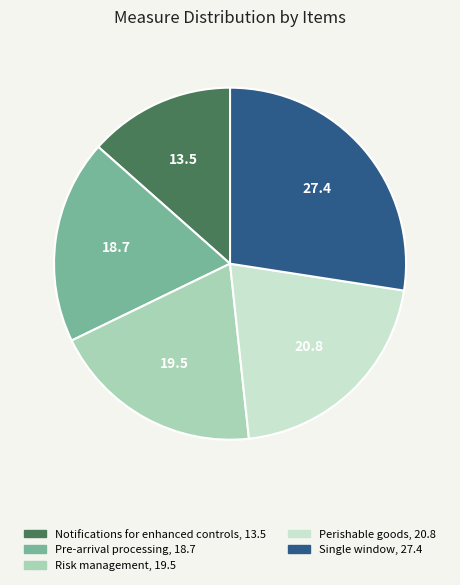

Does any single category account for the majority?

No